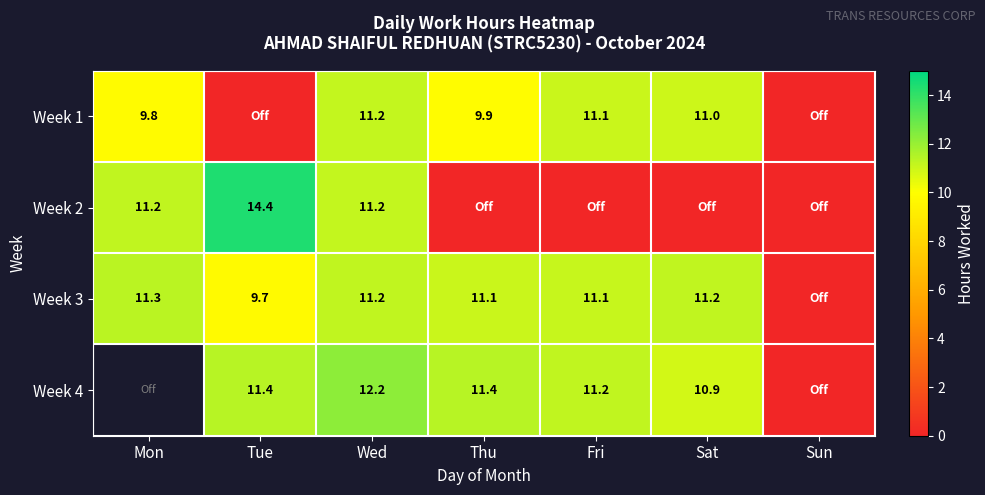

At which category is the sum across all series the highest?

Wed